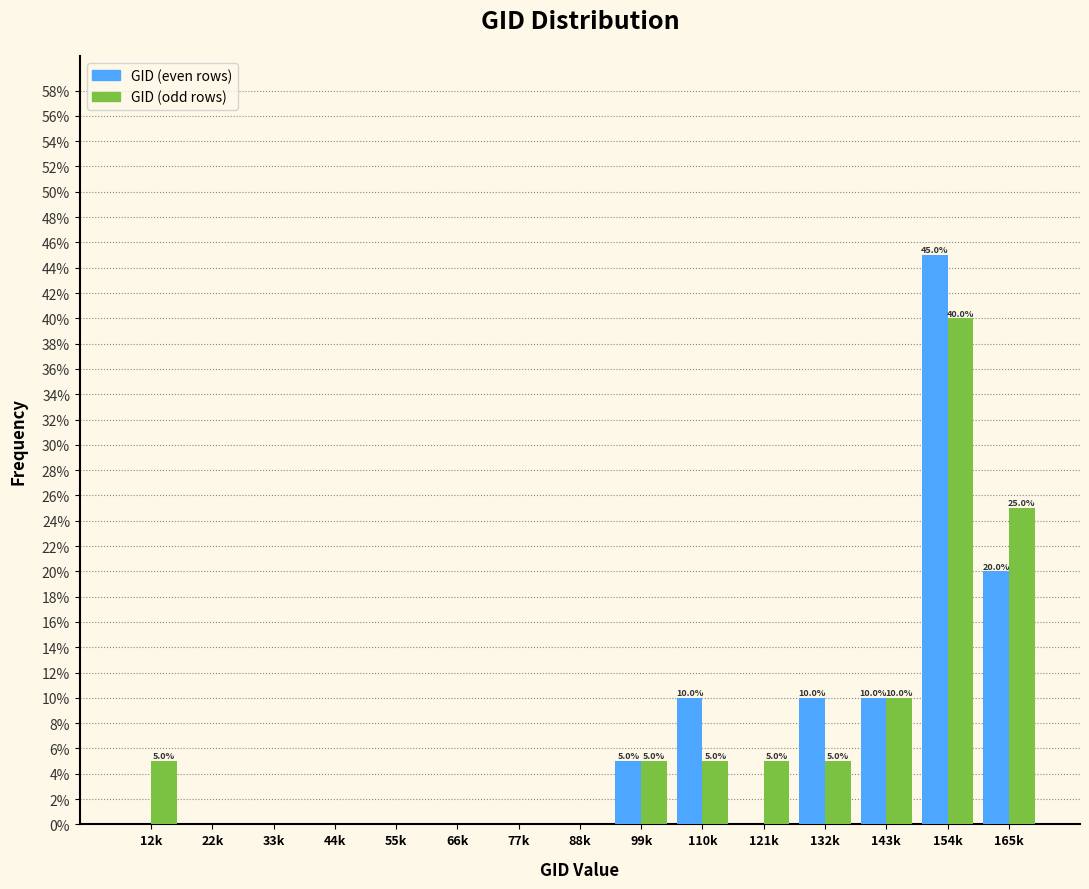

Reading left to right, what are all the values shown in this chart?

GID (even rows): 12k=0	22k=0	33k=0	44k=0	55k=0	66k=0	77k=0	88k=0	99k=5	110k=10	121k=0	132k=10	143k=10	154k=45	165k=20
GID (odd rows): 12k=5	22k=0	33k=0	44k=0	55k=0	66k=0	77k=0	88k=0	99k=5	110k=5	121k=5	132k=5	143k=10	154k=40	165k=25